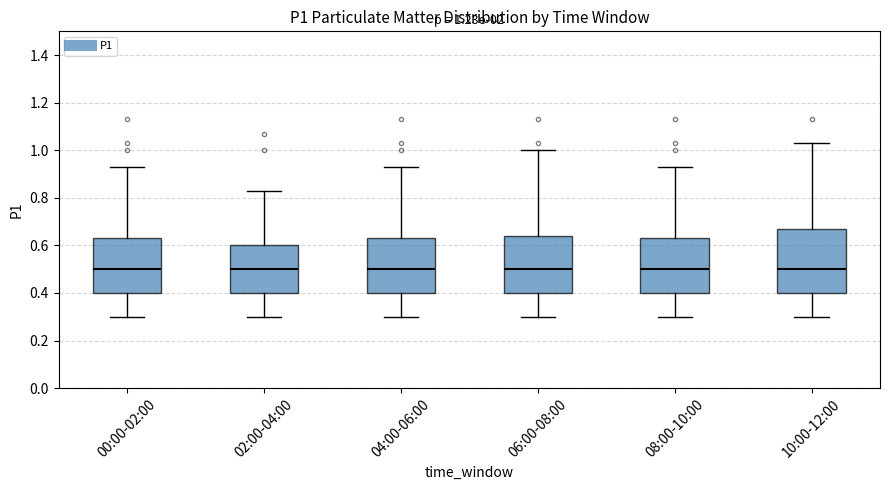

Which box is the tallest, from its lower edge to its upper edge?

10:00-12:00